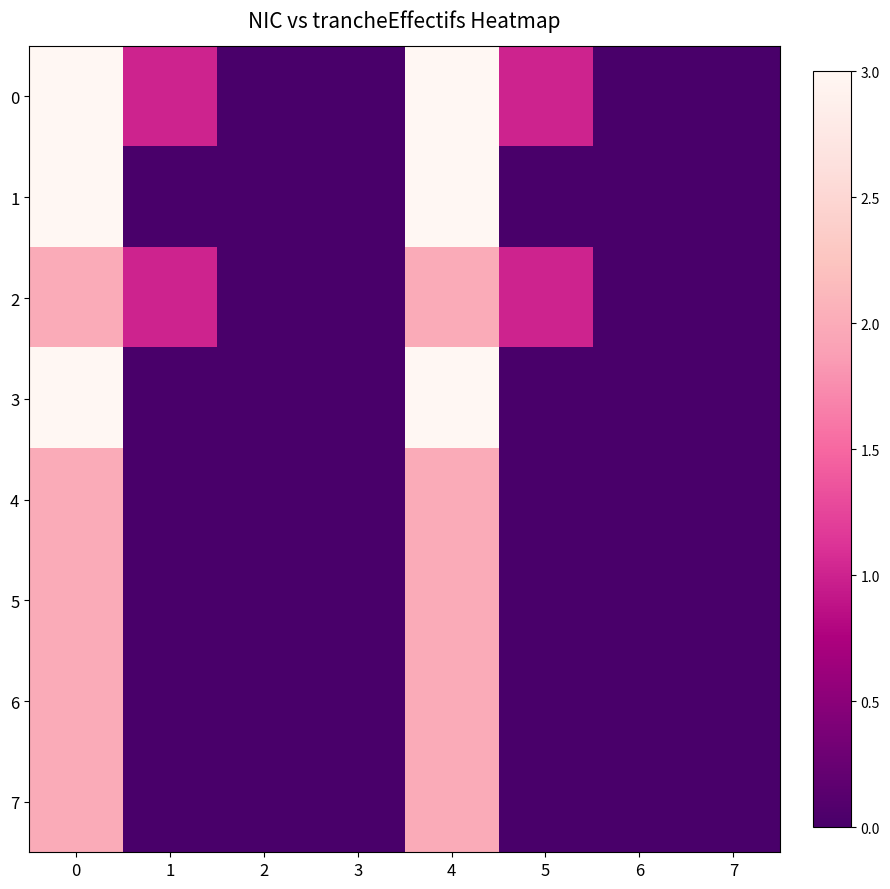

Rank the series by their maximum value, from lowest to highest.

row_2, row_4, row_5, row_6, row_7, row_0, row_1, row_3